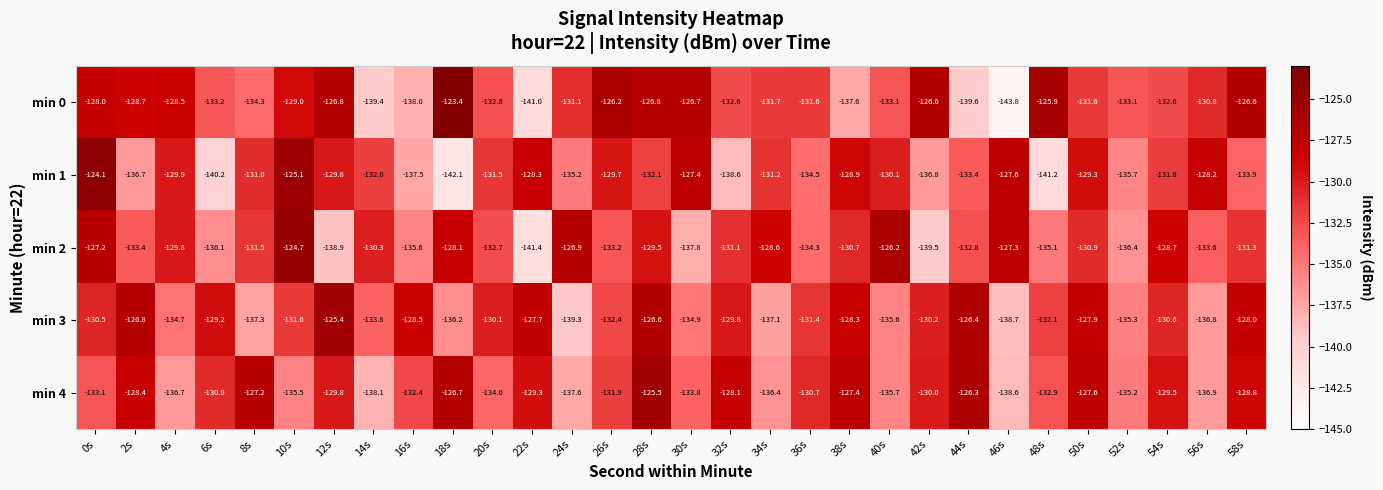

What is the difference between the highest and lowest values at 24s?

12.4